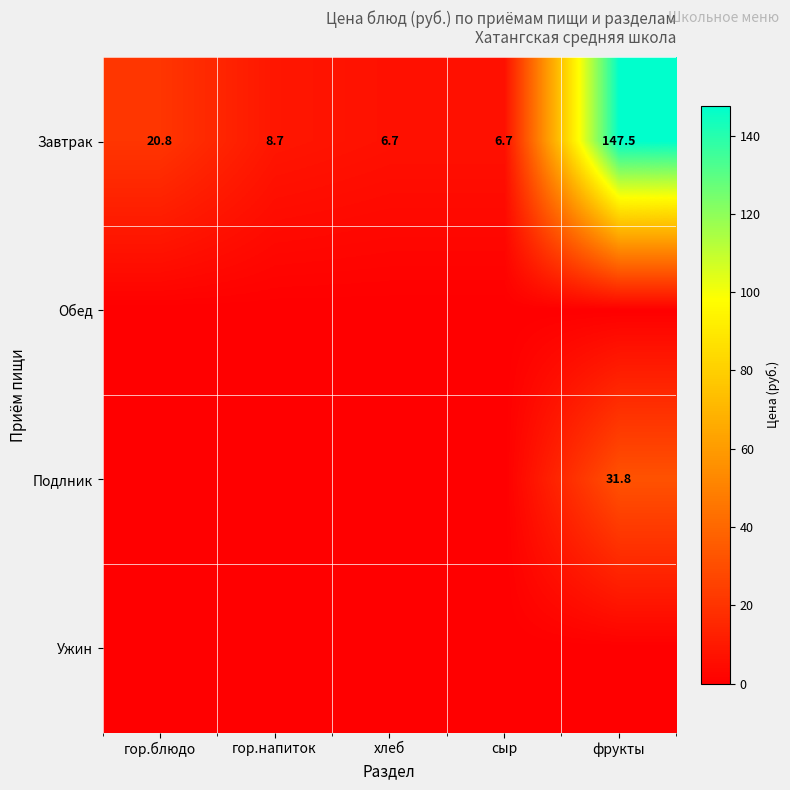

What is the spread (max minus min) of values at сыр?

6.7